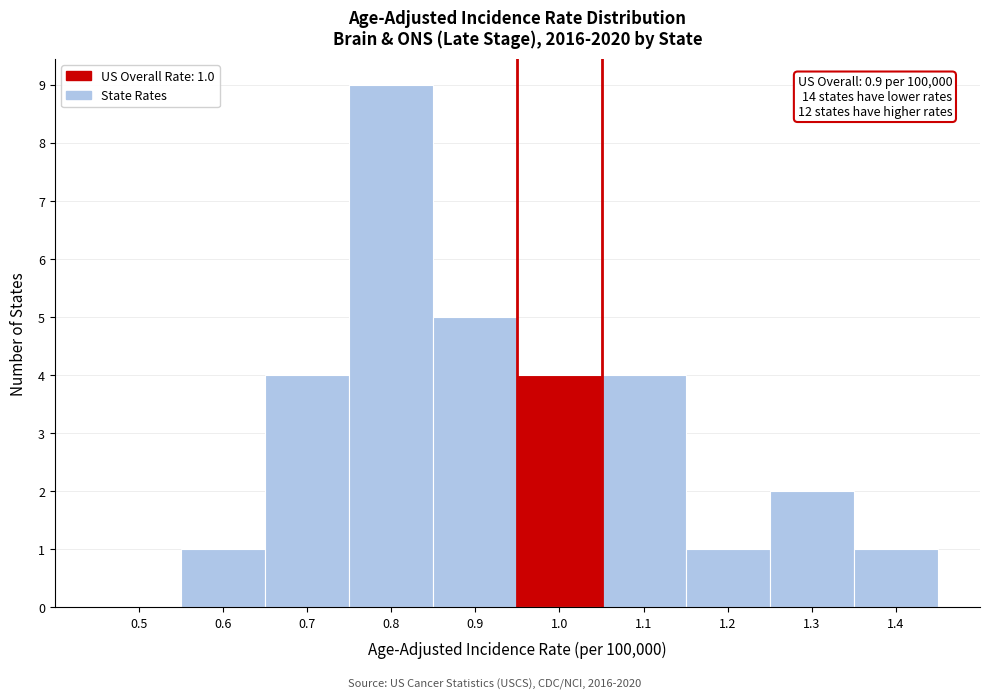

Reading left to right, extract all data points from this chart.

0.5=0	0.6=1	0.7=4	0.8=9	0.9=5	1.0=4	1.1=4	1.2=1	1.3=2	1.4=1